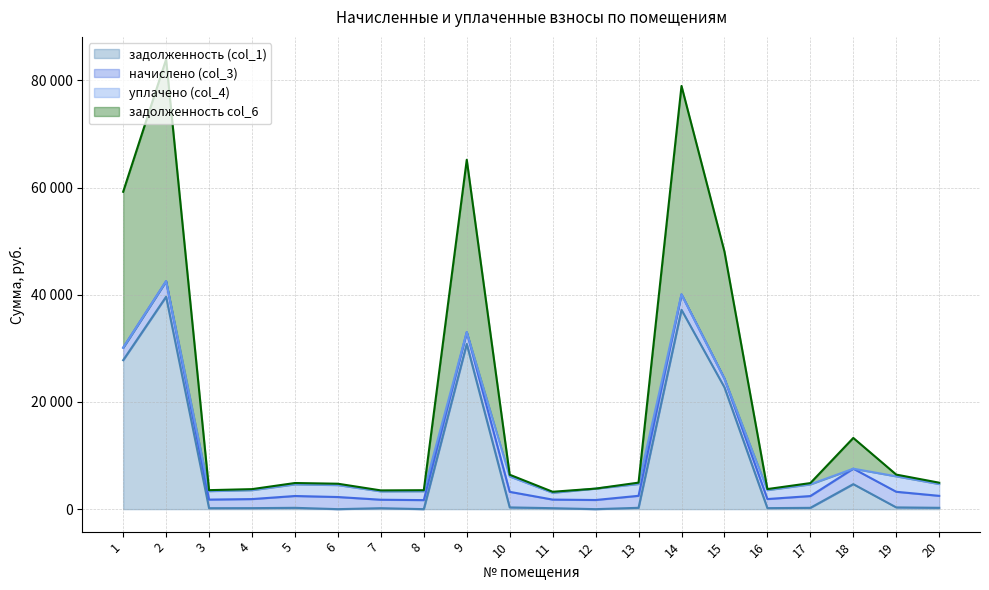

What are all the series names shown in the legend?

задолженность (col_1), начислено (col_3), уплачено (col_4), задолженность col_6